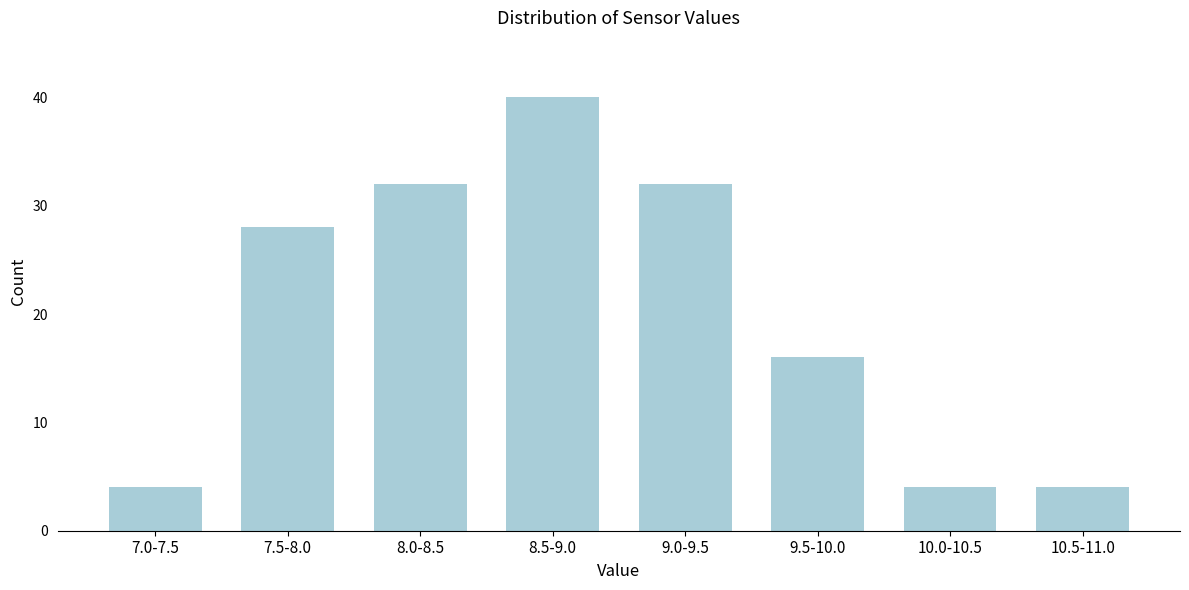

Reading left to right, transcribe all the data shown in this chart.

7.0-7.5=4	7.5-8.0=28	8.0-8.5=32	8.5-9.0=40	9.0-9.5=32	9.5-10.0=16	10.0-10.5=4	10.5-11.0=4